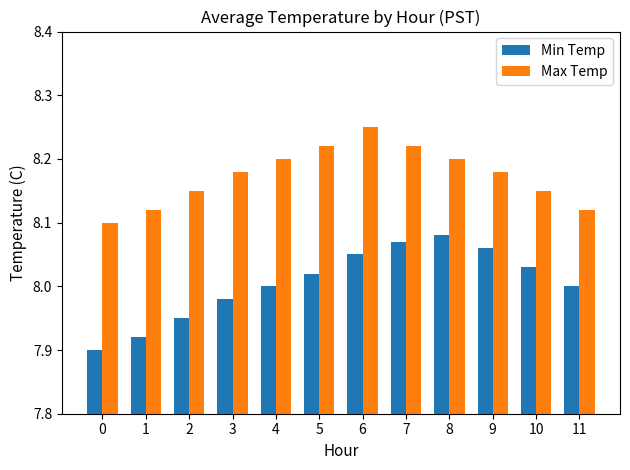

Is it true that Max Temp equals 1.7 at 10?

False